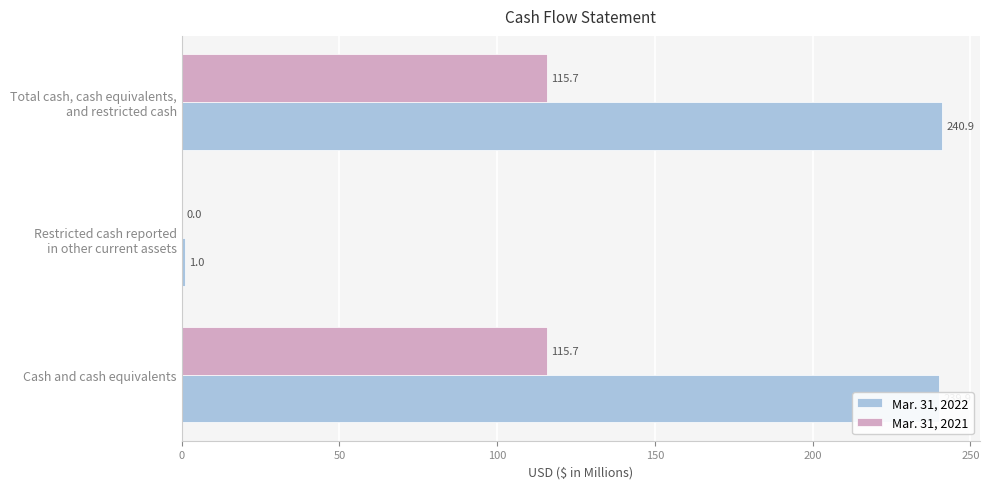

The value of Mar. 31, 2022 at Cash and cash equivalents is 239.9. True or false?

True